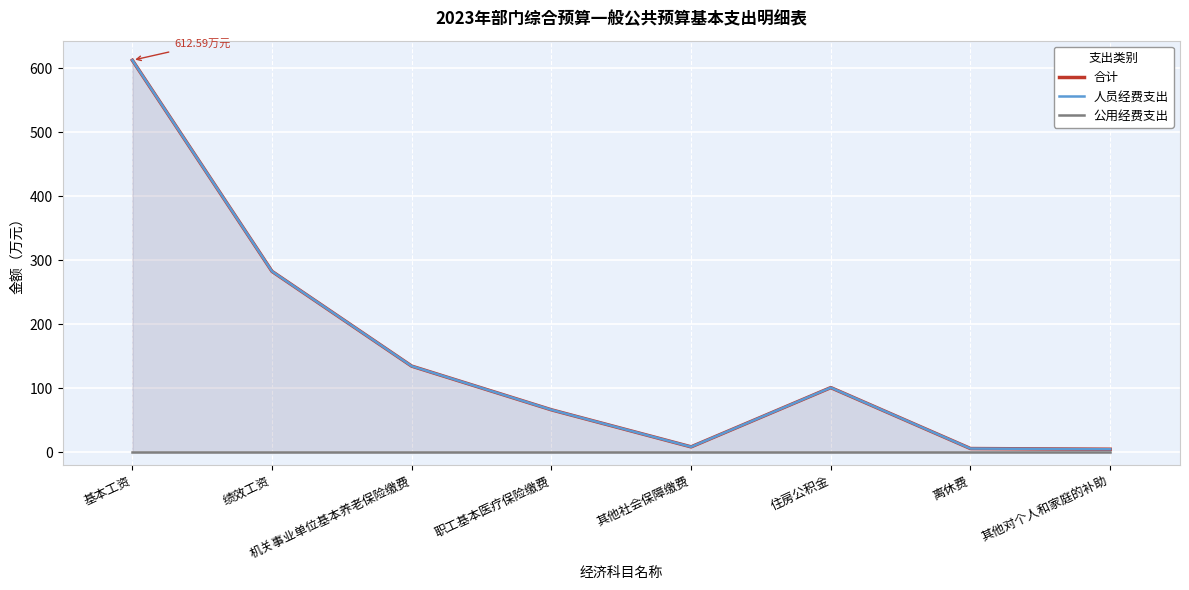

Which series has the widest spread of values?

合计